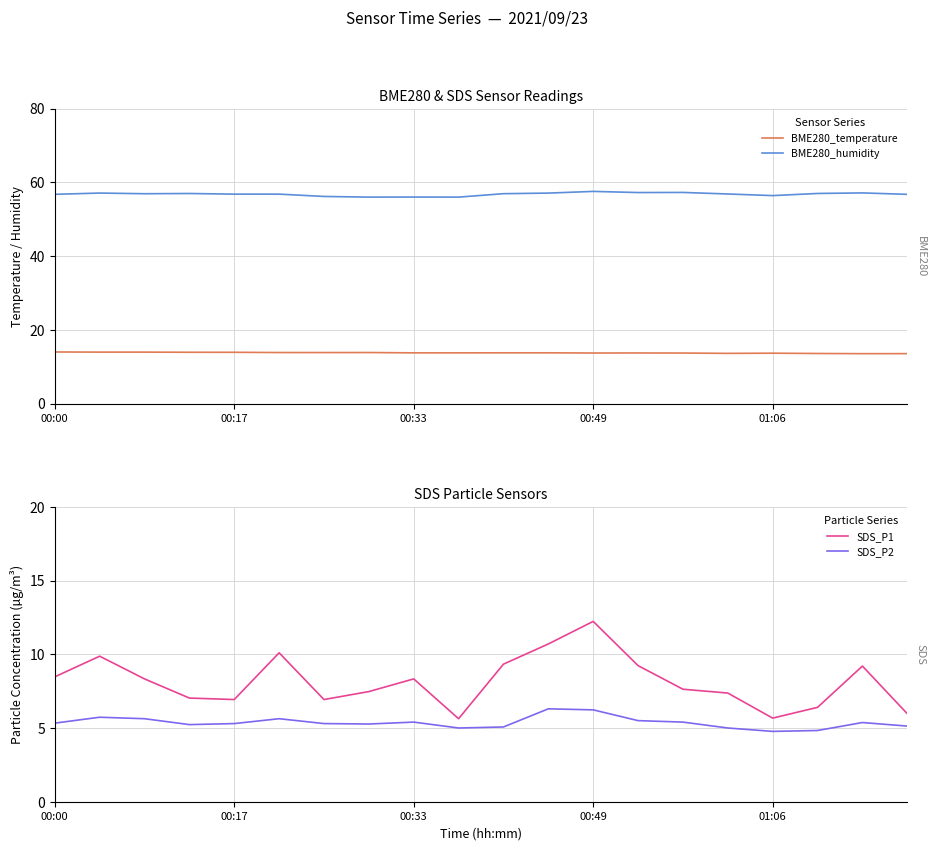

True or false: BME280_temperature and SDS_P2 intersect in this chart.

False